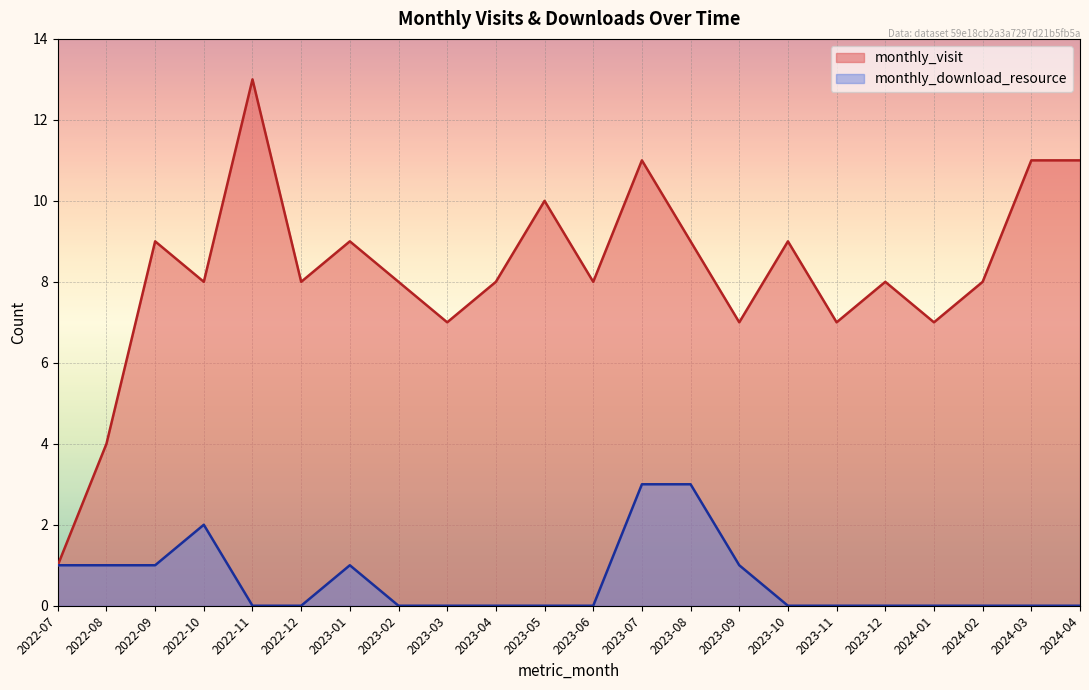

True or false: monthly_download_resource and monthly_visit cross at least once.

False